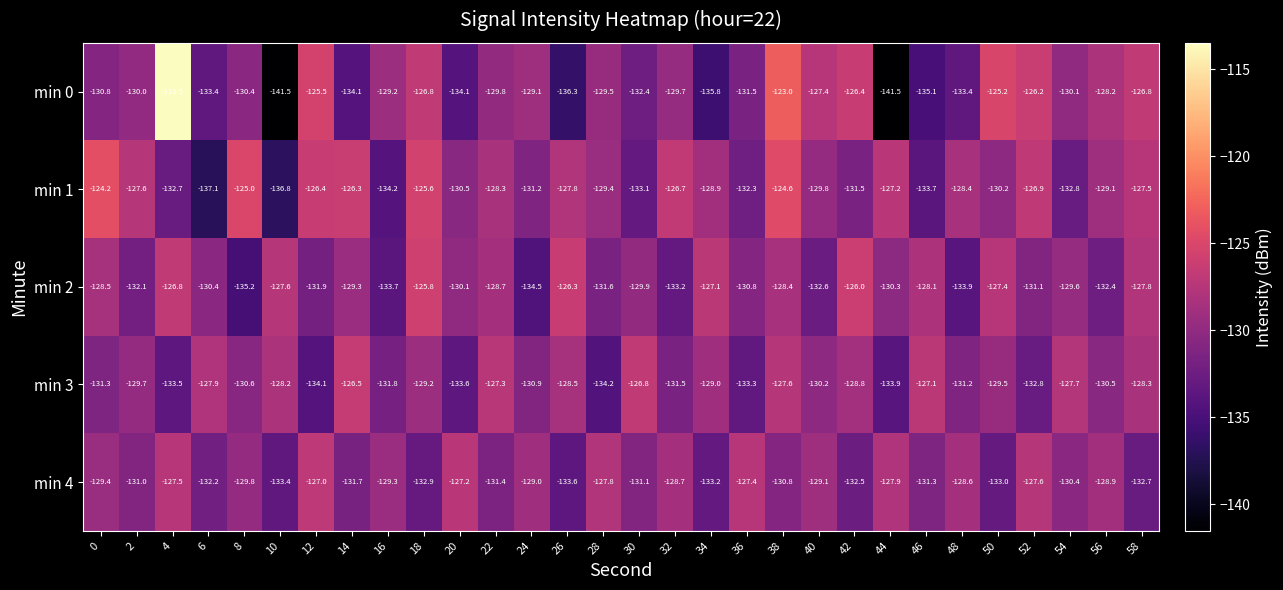

Between 20 and 28, which series saw the biggest shift?

min 0